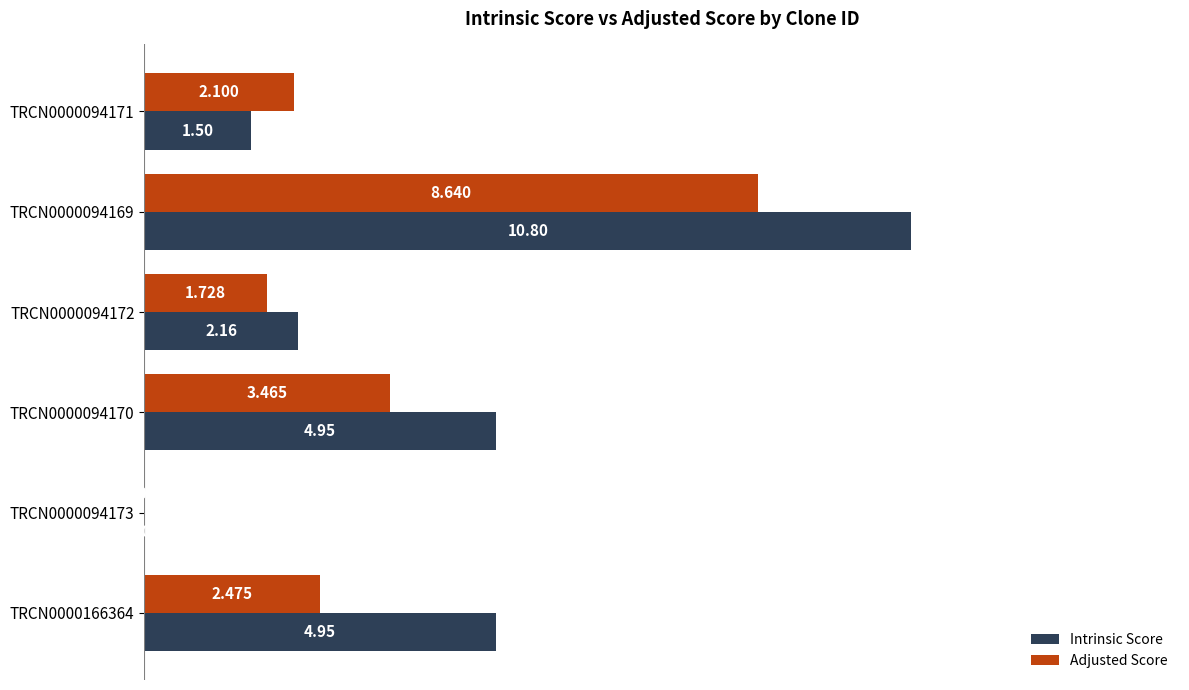

Which series has the largest total across all categories?

Intrinsic Score